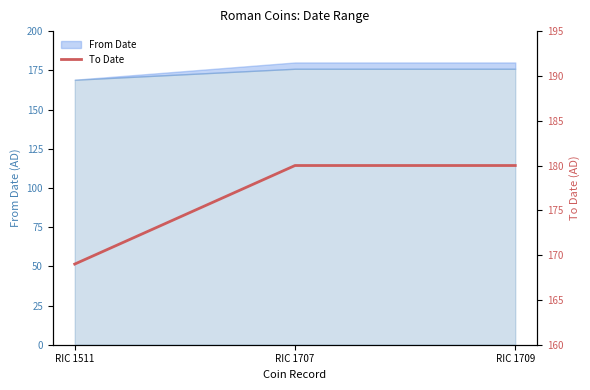

Reading left to right, list all the values displayed in this chart.

RIC 1511=169	RIC 1707=180	RIC 1709=180